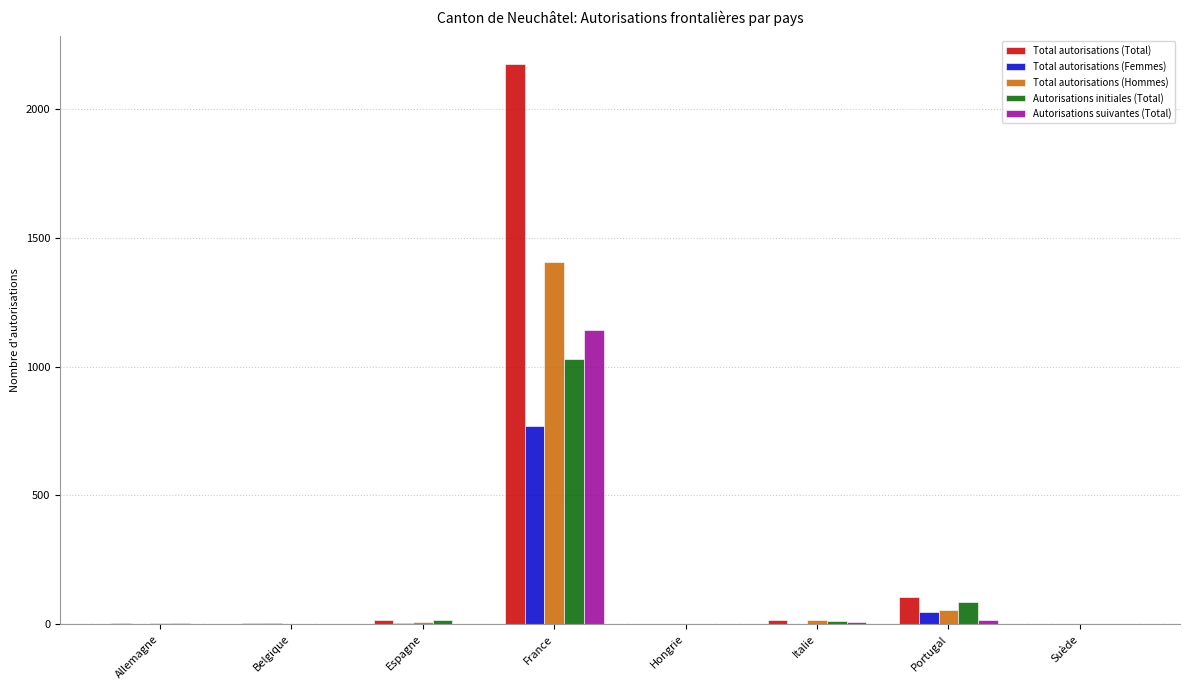

What is the difference between the Autorisations suivantes (Total) values at France and Espagne?

1142